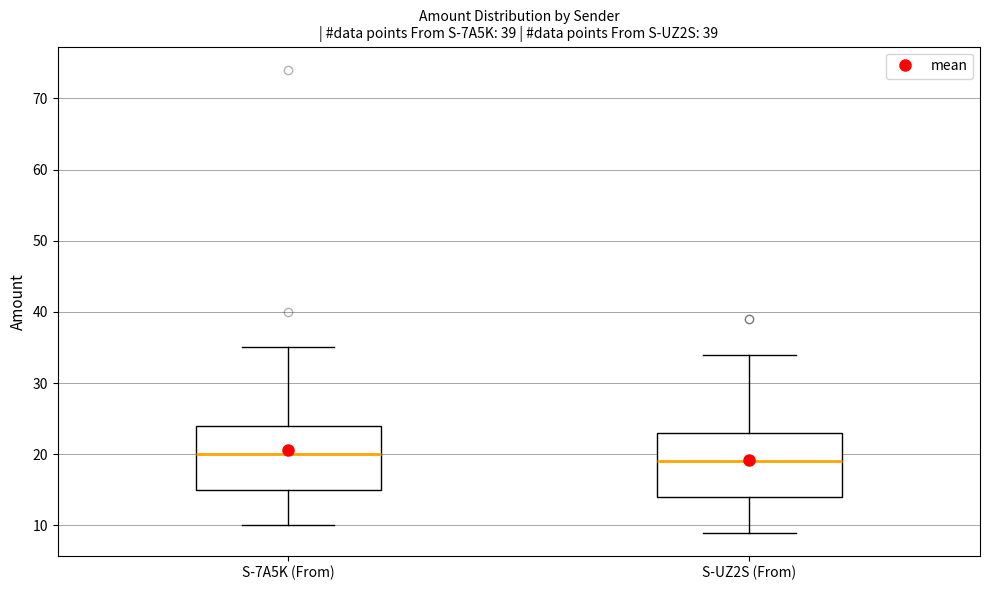

Reading left to right, read every box against the y-axis: the position of its median line, the range the box covers, and the ends of its whiskers. The values are not printed on the chart, so give them approximately, as read against the axis.

S-7A5K (From): median 20, box 15 to 24, whiskers 10 to 35
S-UZ2S (From): median 19, box 14 to 23, whiskers 9 to 34